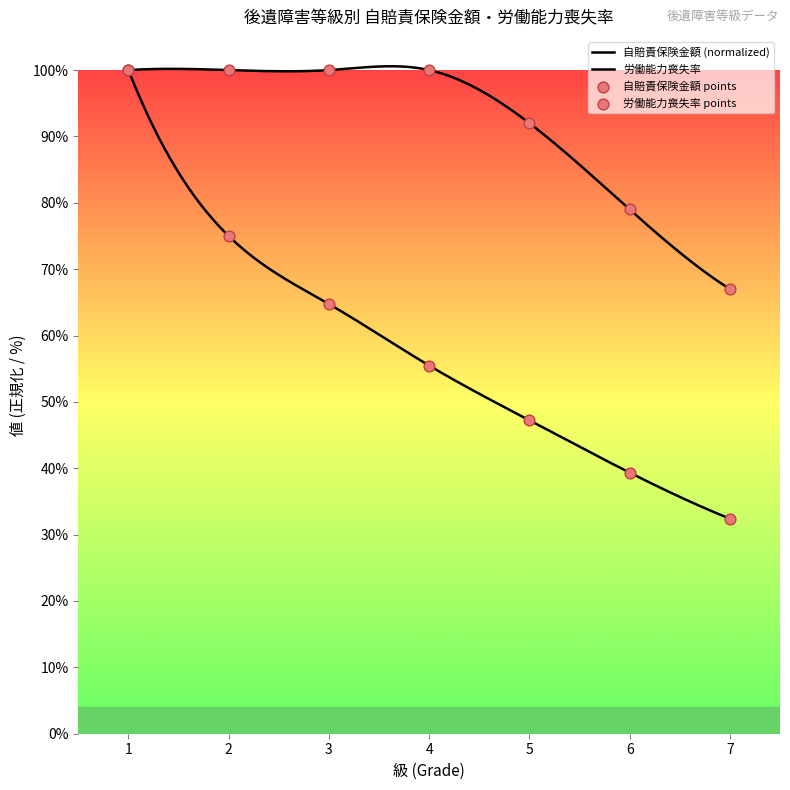

What are all the series names shown in the legend?

自賠責保険金額, 労働能力喪失率